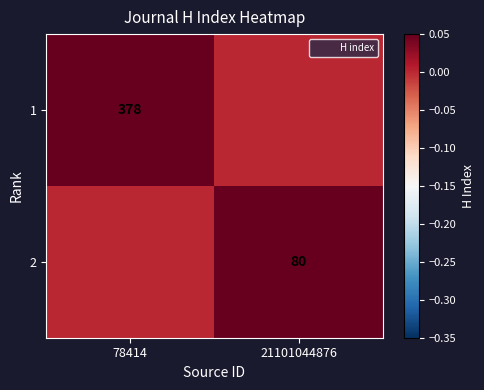

True or false: 2 has a value of 80 at 21101044876.

True